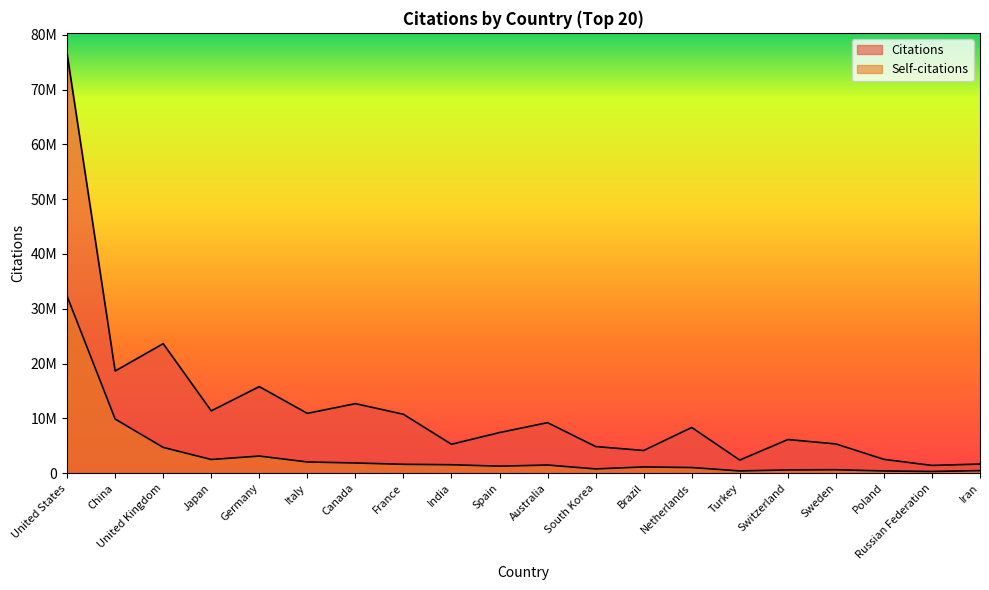

Which series changed the most between Italy and Turkey?

Citations